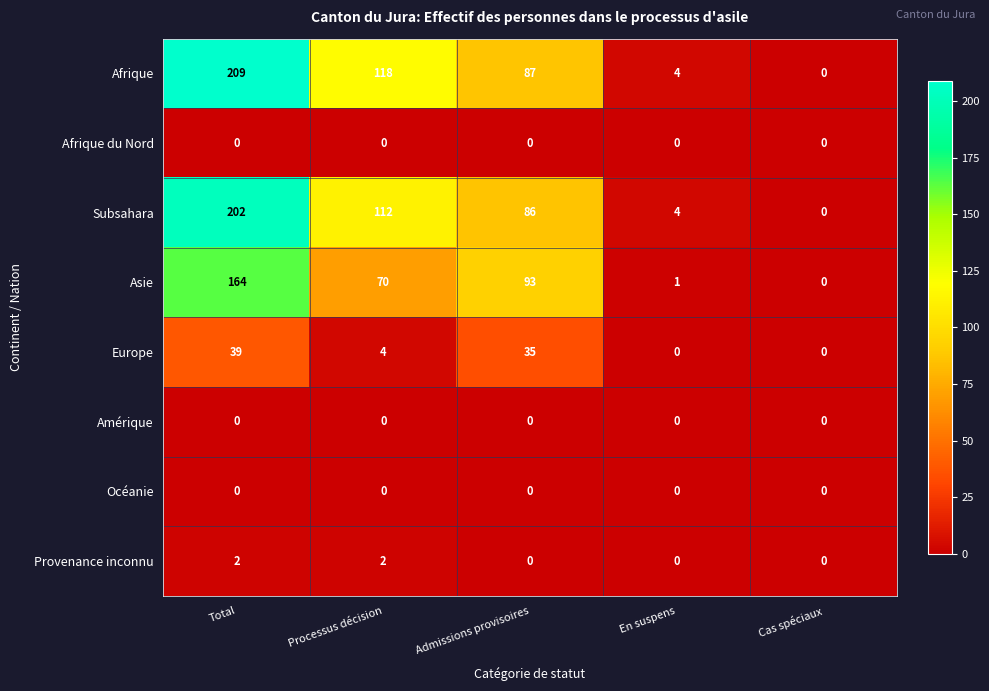

At how many categories does at least one series exceed 56?

3